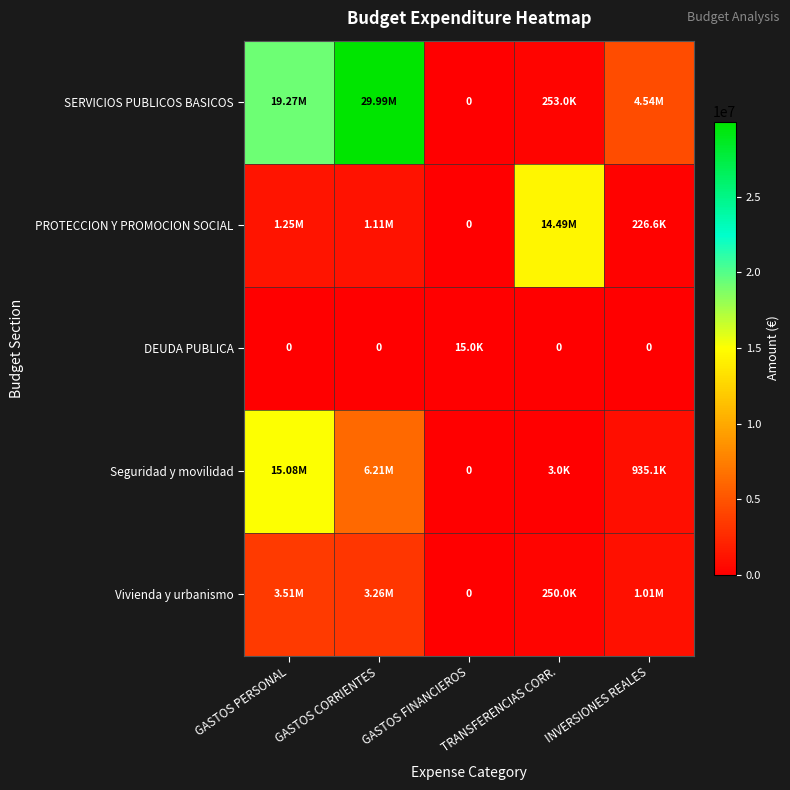

At how many categories does at least one series exceed 8932823?

3